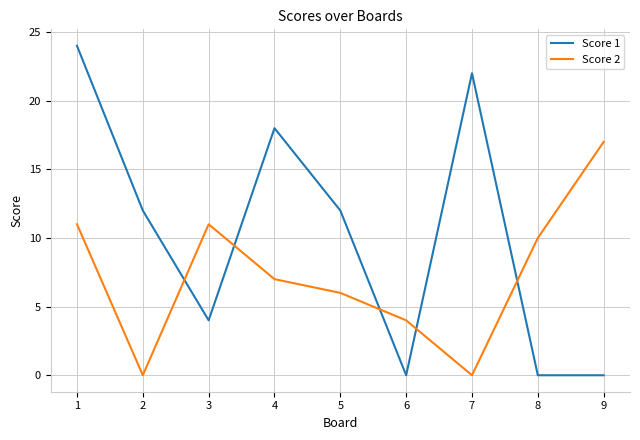

Which series has the largest total across all categories?

Score 1